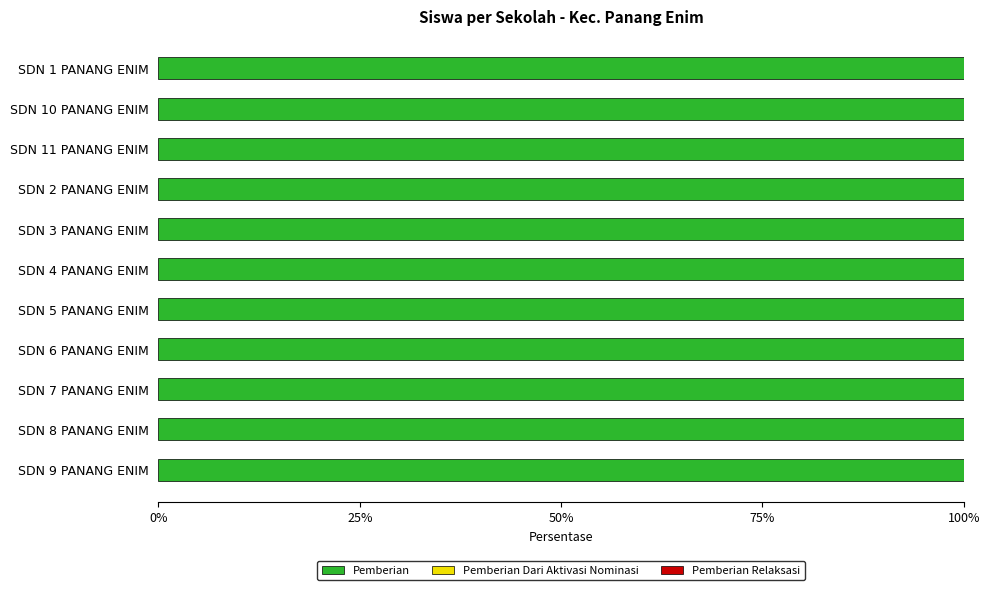

List the labels in order of Pemberian Relaksasi value, smallest first.

SDN 1 PANANG ENIM, SDN 10 PANANG ENIM, SDN 11 PANANG ENIM, SDN 2 PANANG ENIM, SDN 3 PANANG ENIM, SDN 4 PANANG ENIM, SDN 5 PANANG ENIM, SDN 6 PANANG ENIM, SDN 7 PANANG ENIM, SDN 8 PANANG ENIM, SDN 9 PANANG ENIM